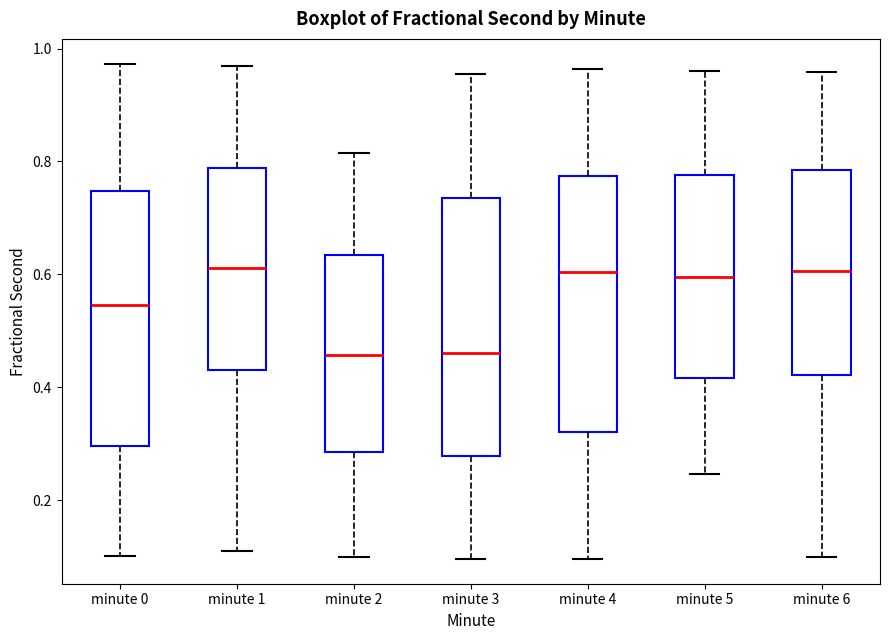

Reading left to right, read every box against the y-axis: the position of its median line, the range the box covers, and the ends of its whiskers. The values are not printed on the chart, so give them approximately, as read against the axis.

minute 0: median 0.54, box 0.30 to 0.74, whiskers 0.10 to 0.98
minute 1: median 0.62, box 0.44 to 0.78, whiskers 0.12 to 0.96
minute 2: median 0.46, box 0.28 to 0.64, whiskers 0.10 to 0.82
minute 3: median 0.46, box 0.28 to 0.74, whiskers 0.10 to 0.96
minute 4: median 0.60, box 0.32 to 0.78, whiskers 0.10 to 0.96
minute 5: median 0.60, box 0.42 to 0.78, whiskers 0.24 to 0.96
minute 6: median 0.60, box 0.42 to 0.78, whiskers 0.10 to 0.96